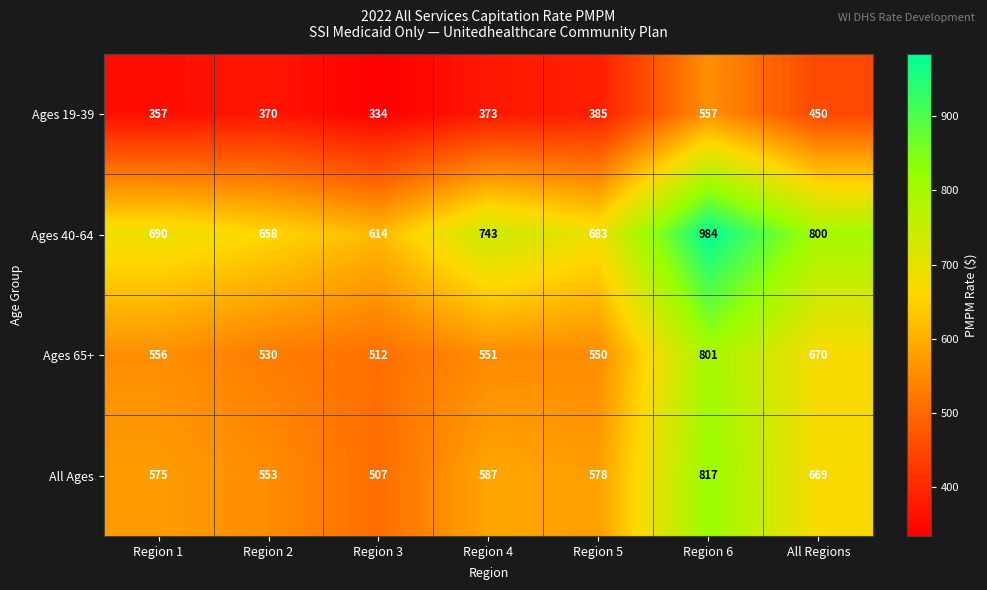

List the series in order of their peak value, lowest first.

Ages 19-39, Ages 65+, All Ages, Ages 40-64